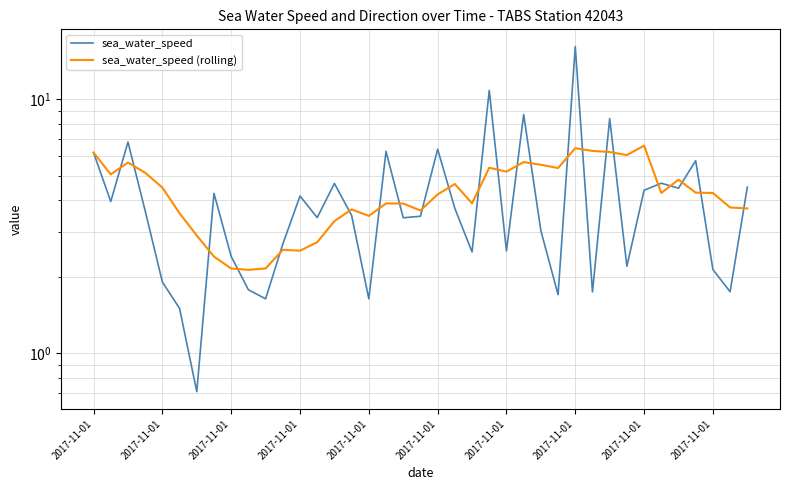

What is the spread (max minus min) of values at 11?

0.1